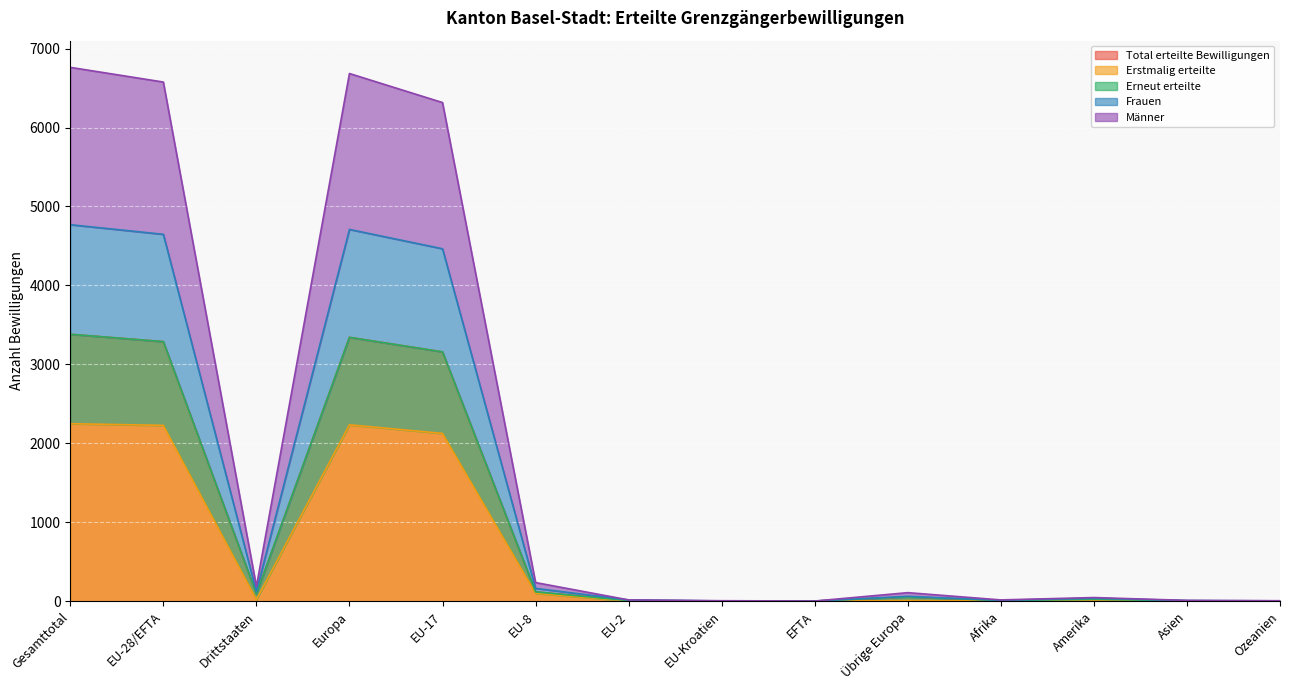

List the series in order of their peak value, lowest first.

Erstmalig erteilte, Total erteilte Bewilligungen, Erneut erteilte, Frauen, Männer